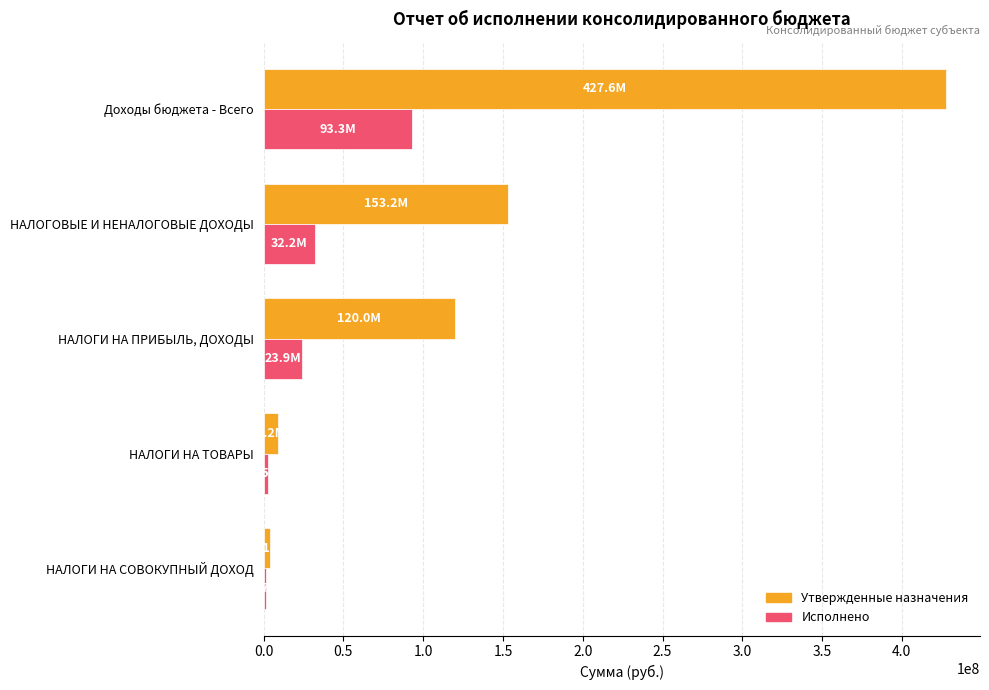

The Исполнено series shows 23901426.9 at НАЛОГИ НА ПРИБЫЛЬ, ДОХОДЫ. True or false?

True